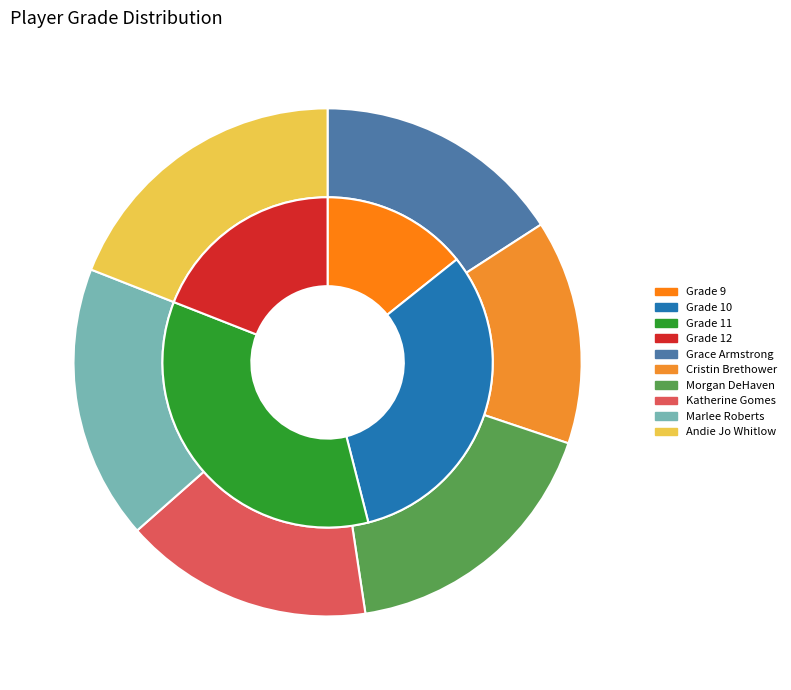

Is there any slice that represents more than half of the pie?

No